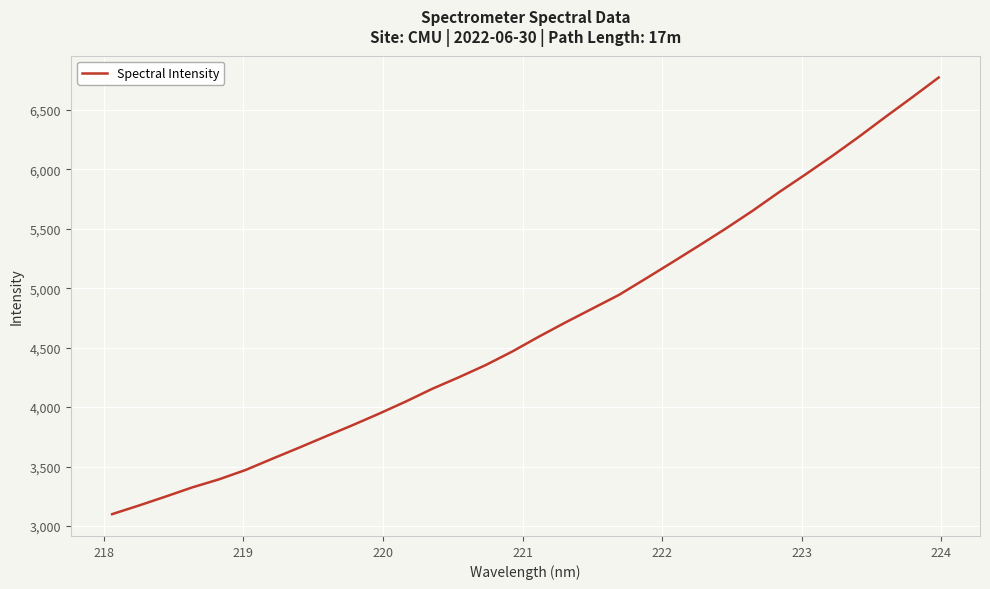

What is the greatest value displayed?

6772.5